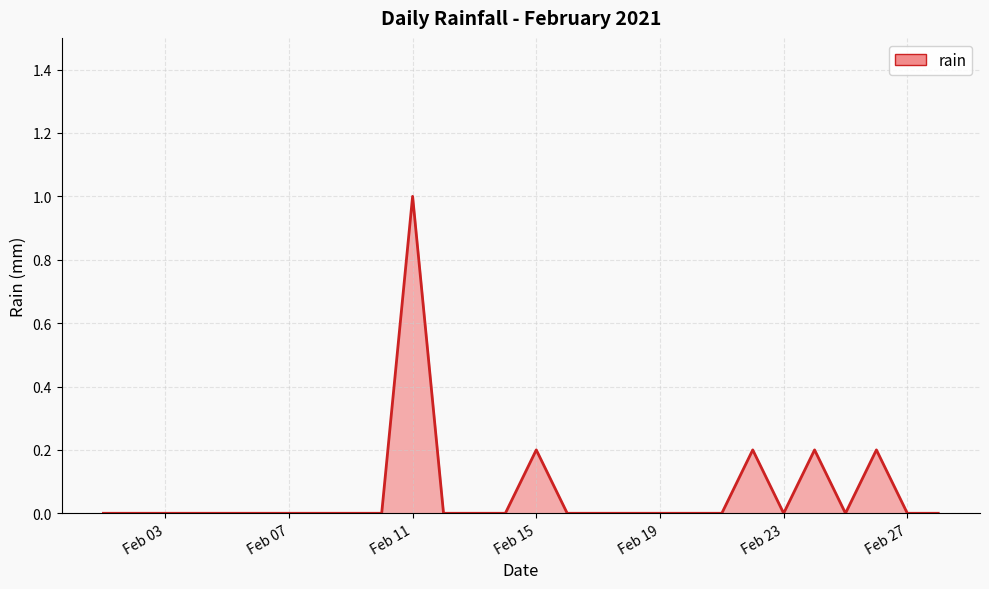

What is the maximum value shown in the chart?

1.0